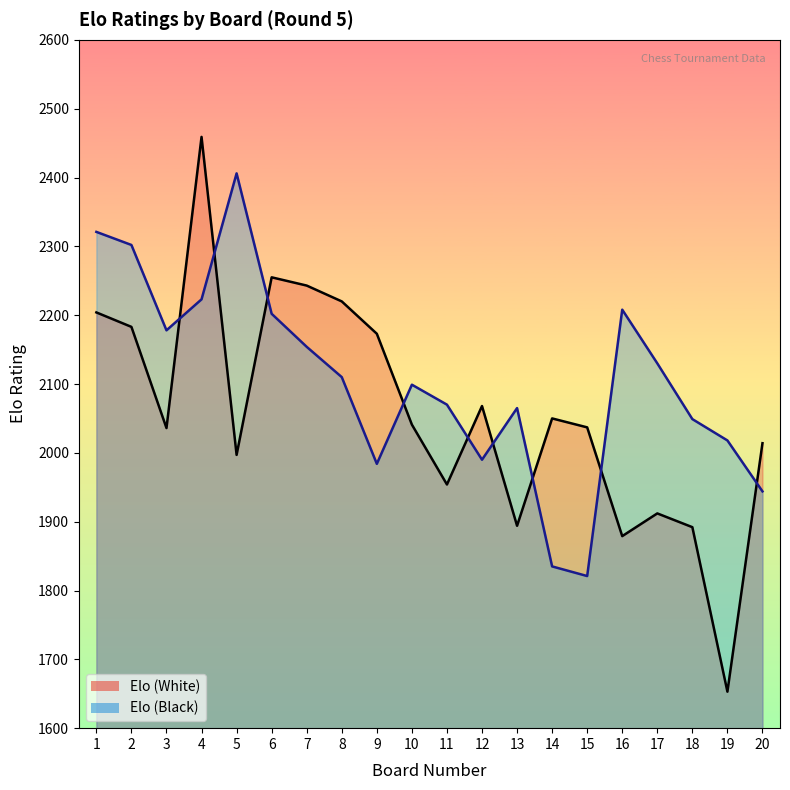

True or false: Elo (White) has more than 1 points higher than both neighbors.

True